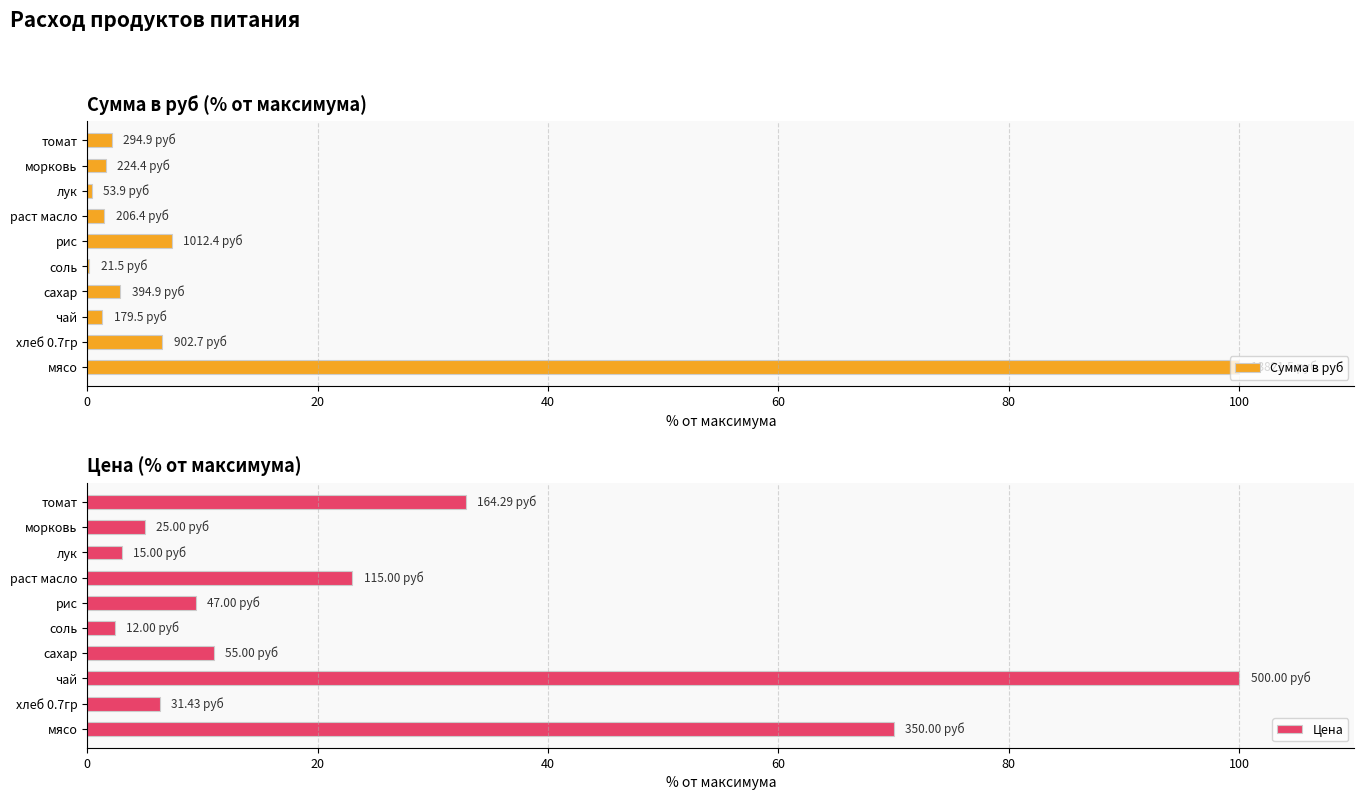

What is the value of the Сумма в руб bar at the 7th from the left?

1.5